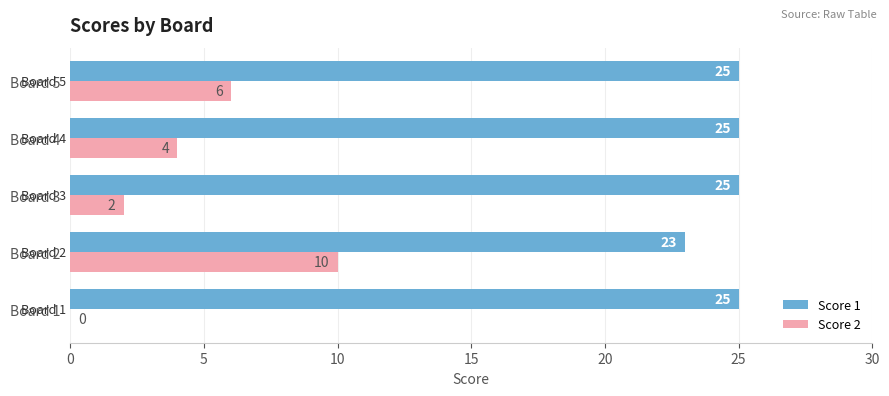

What are all the series names shown in the legend?

Score 1, Score 2